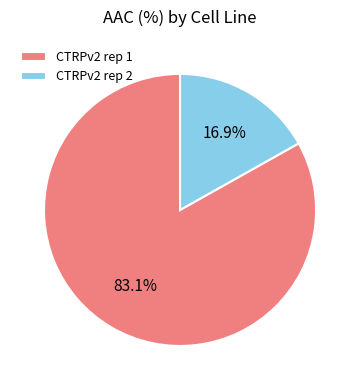

To the nearest percent, what portion does CTRPv2 rep 2 represent?

17%